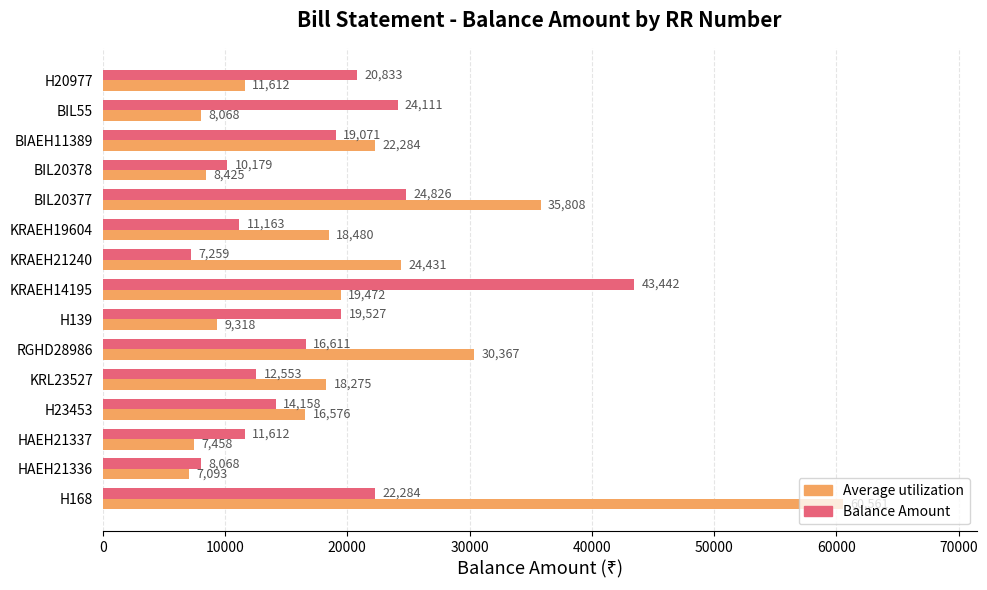

What is the highest value of the Balance Amount series?

43442